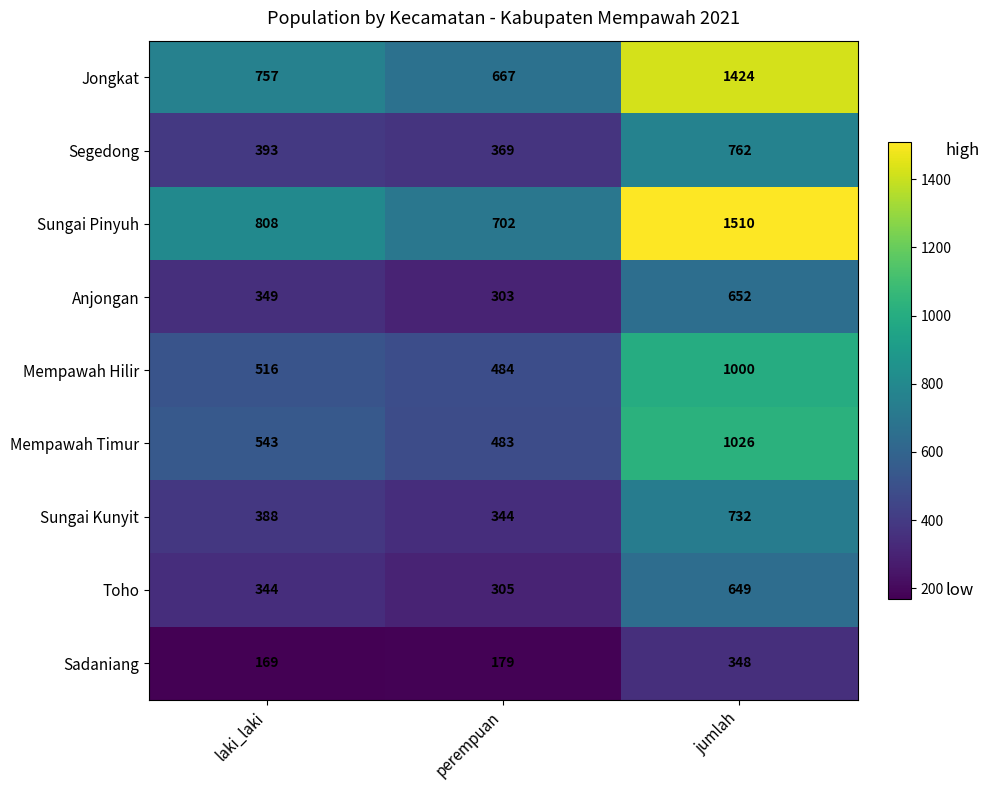

How many data points does each series have?

3